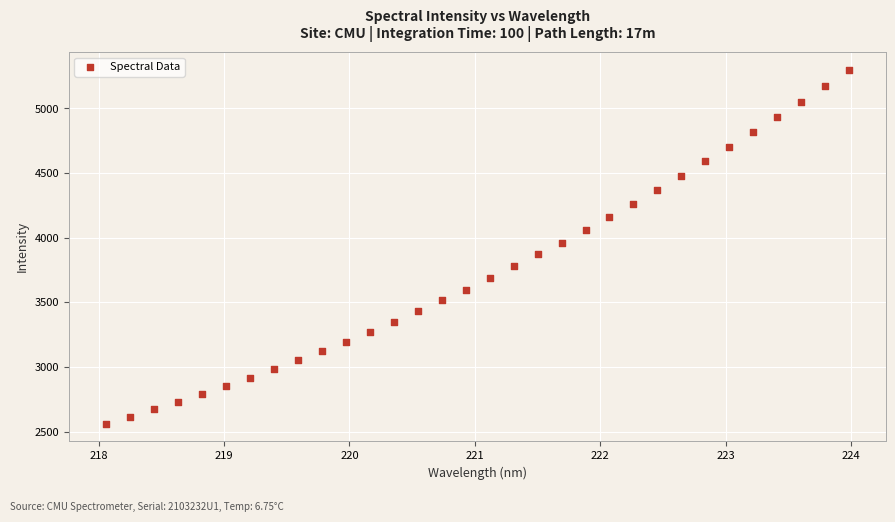

What is the range of X values (max minus min)?

5.9